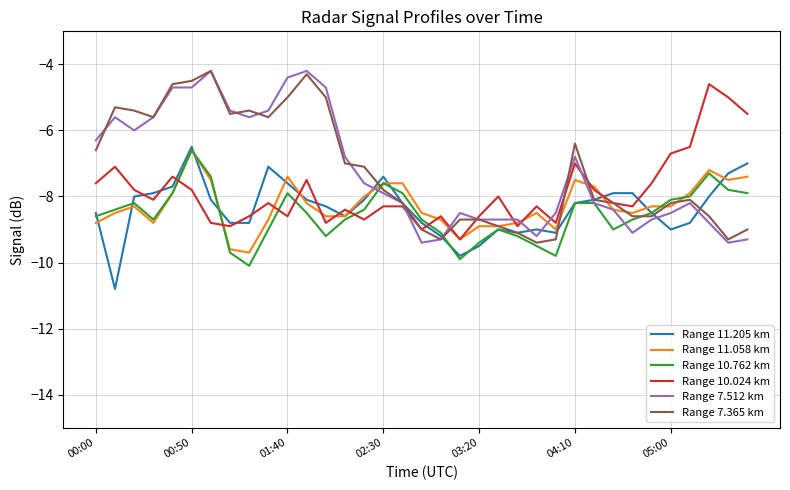

What is the maximum value for Range 7.365 km?

-4.2